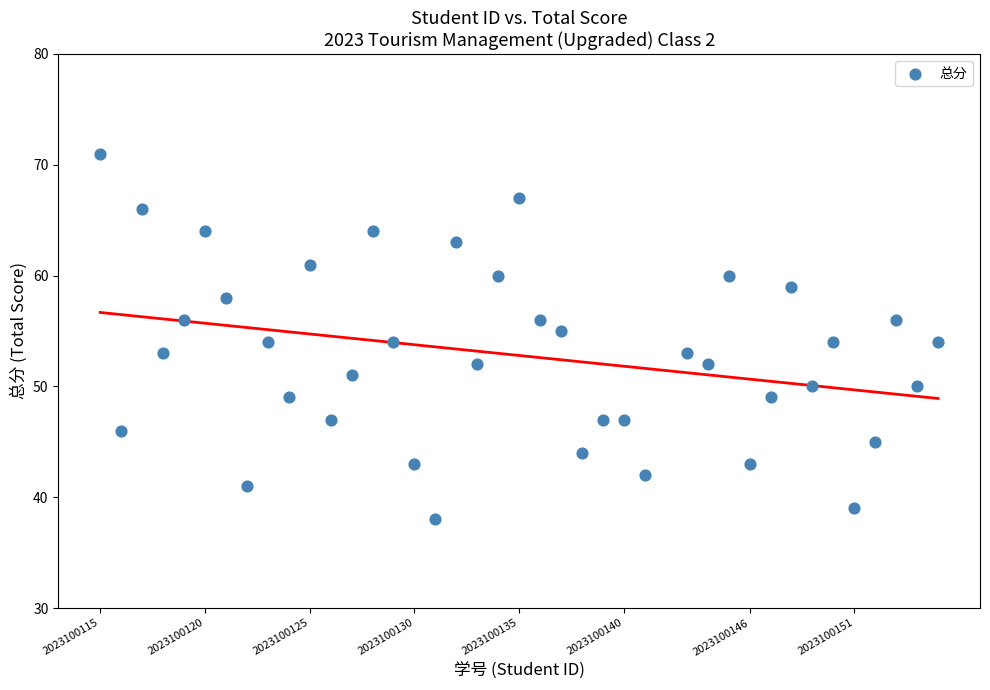

What is the range of Y values (max minus min)?

33